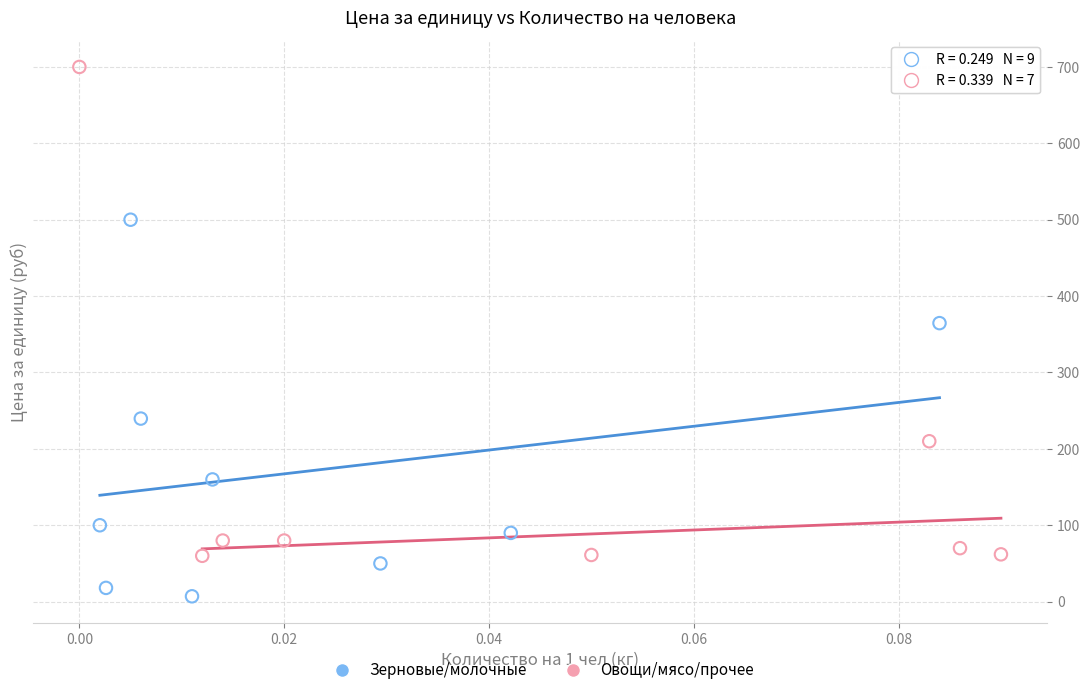

Which series has the largest Y range (max minus min)?

Овощи/мясо/прочее